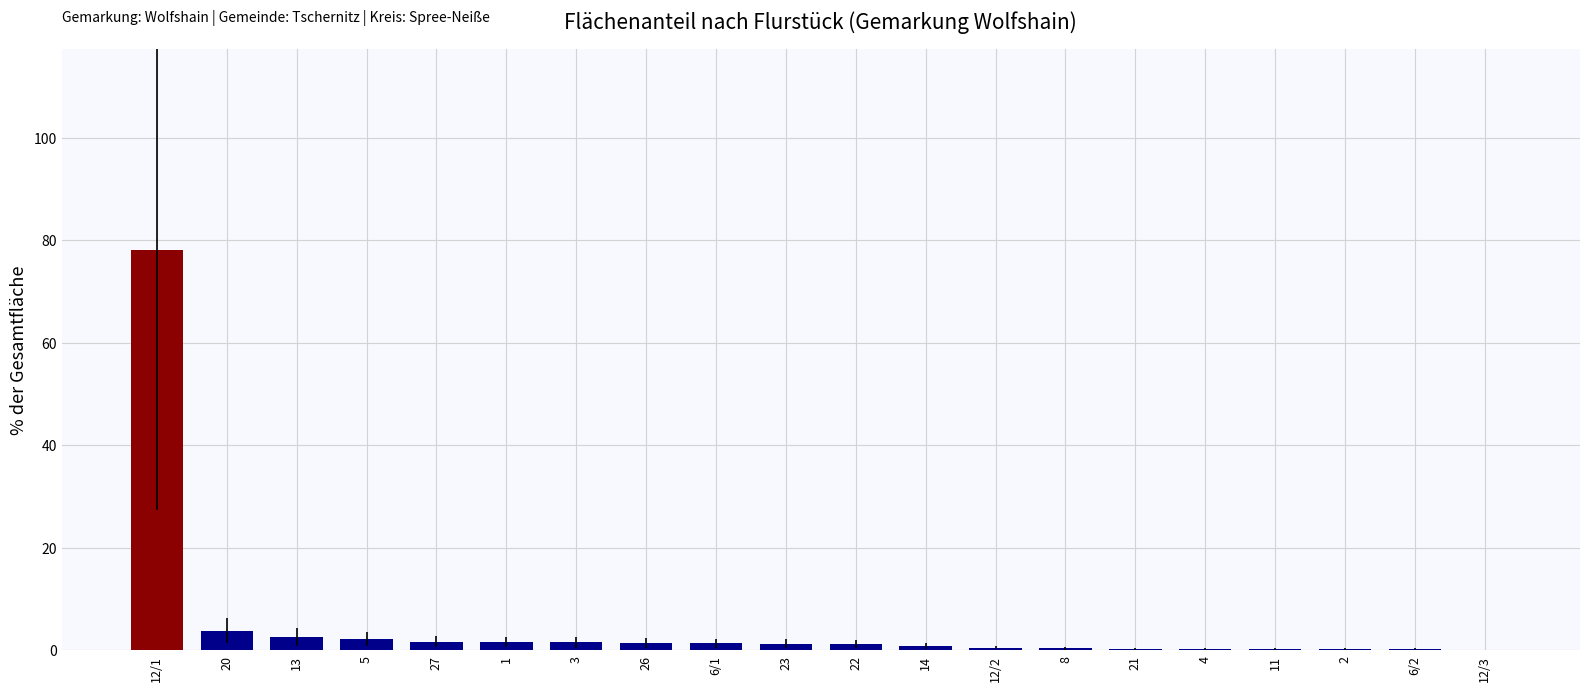

Are the bars horizontal?

No